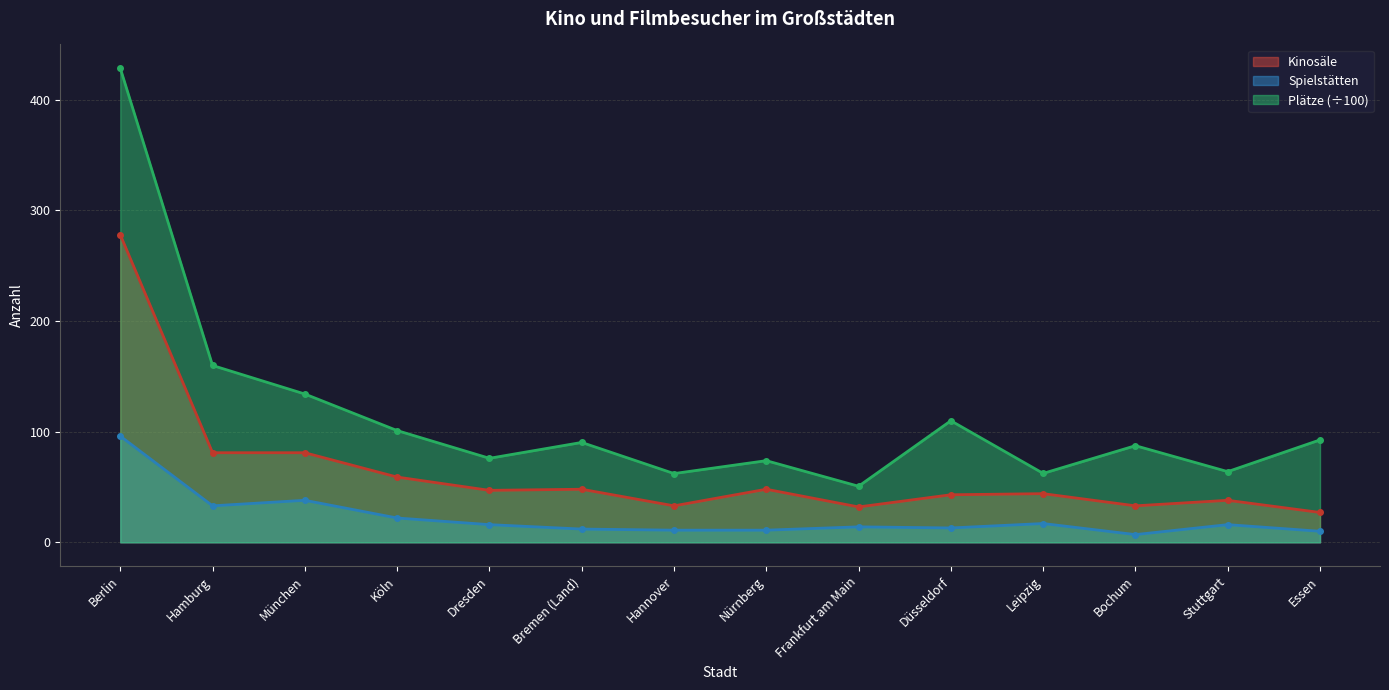

In Kinosäle, how many points are higher than both neighbors (excluding endpoints)?

4